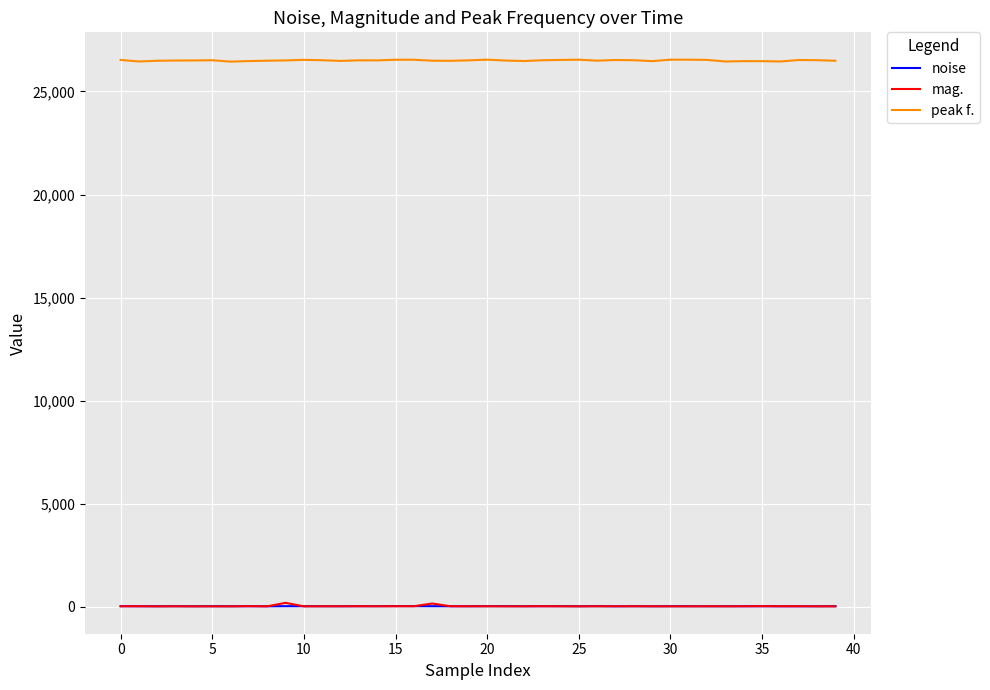

True or false: peak f. and mag. intersect in this chart.

False